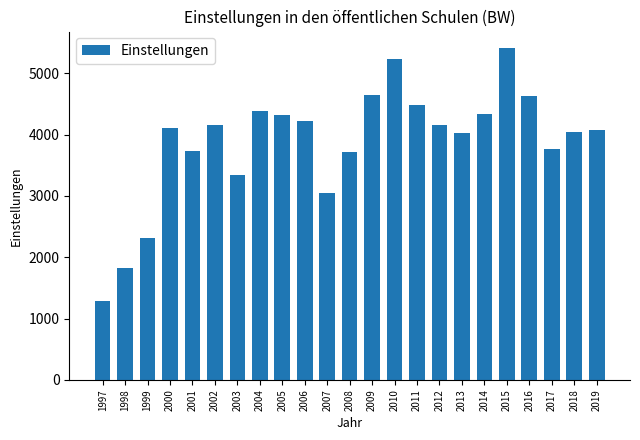

What is the greatest value displayed?

5409